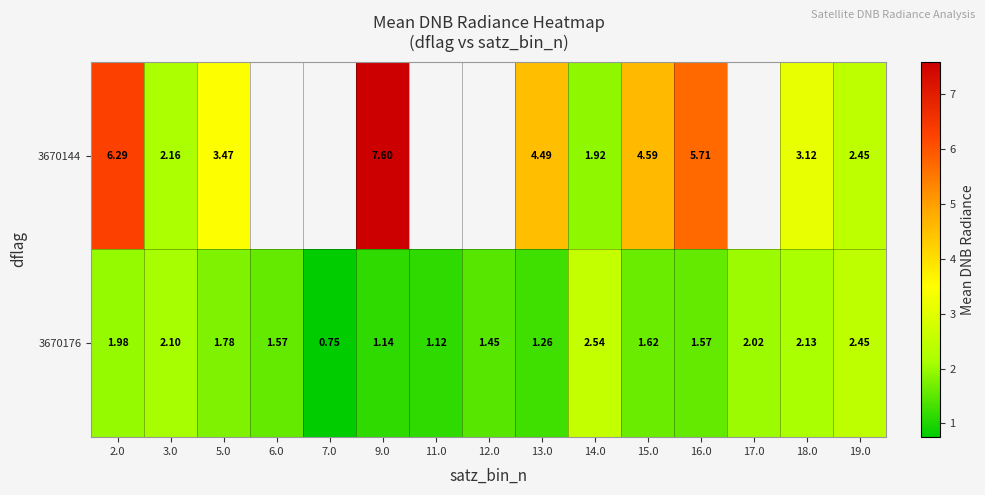

Is the value of 3670144 at 13.0 greater than the value of 3670176 at 11.0?

Yes